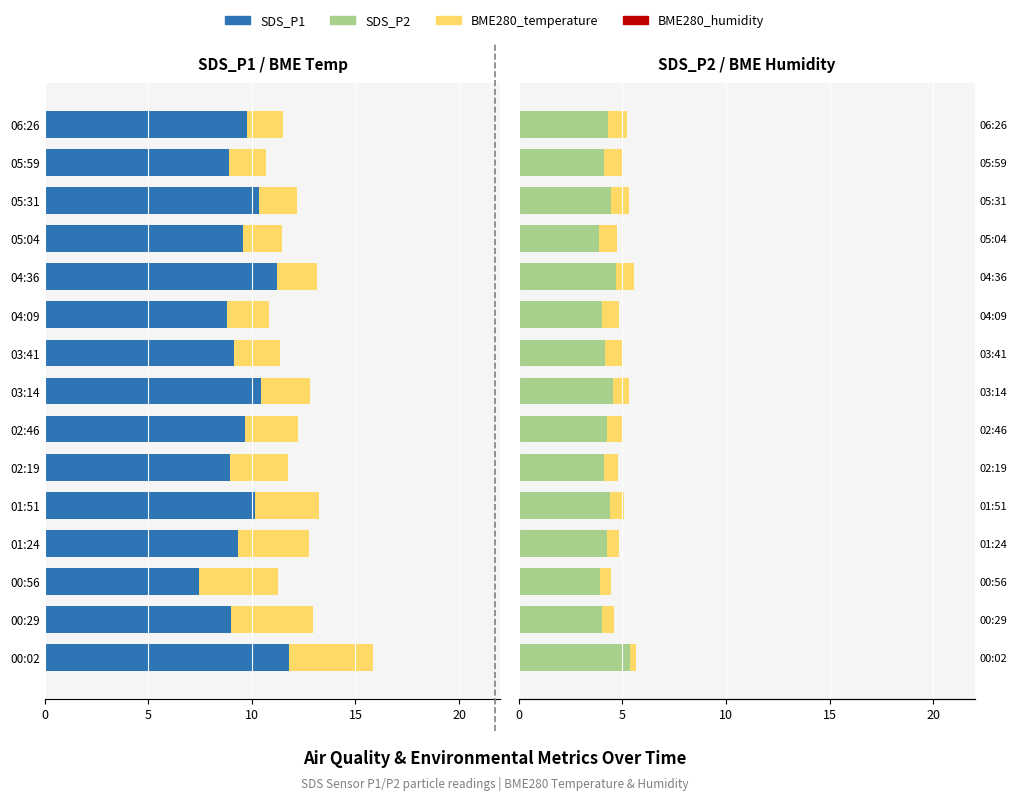

Read the BME280_temperature value at 06:26.

-1.8